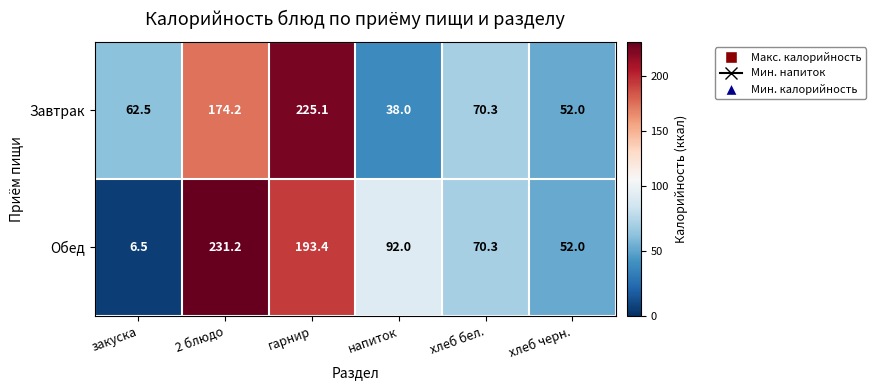

Reading left to right, transcribe all the data shown in this chart.

Завтрак: закуска=62.5	2 блюдо=174.2	гарнир=225.1	напиток=38.0	хлеб бел.=70.3	хлеб черн.=52.0
Обед: закуска=6.5	2 блюдо=231.2	гарнир=193.4	напиток=92.0	хлеб бел.=70.3	хлеб черн.=52.0